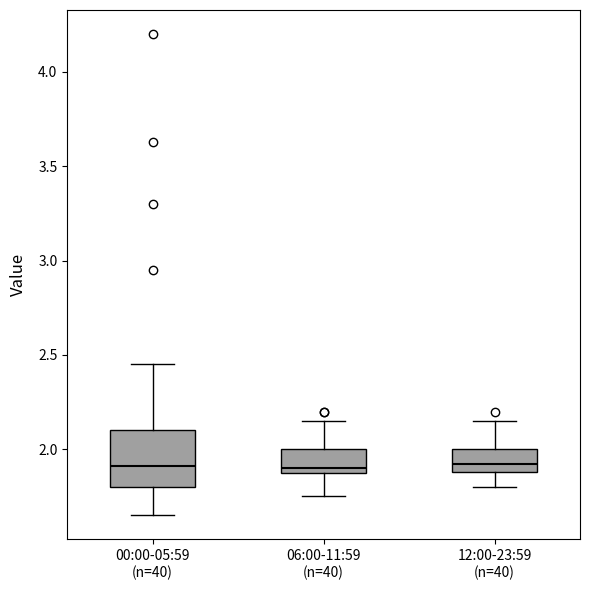

Where is the lower edge of the box for 00:00-05:59 (n=40) on the y-axis? The values are not printed on the chart, so give them approximately, as read against the axis.

1.80